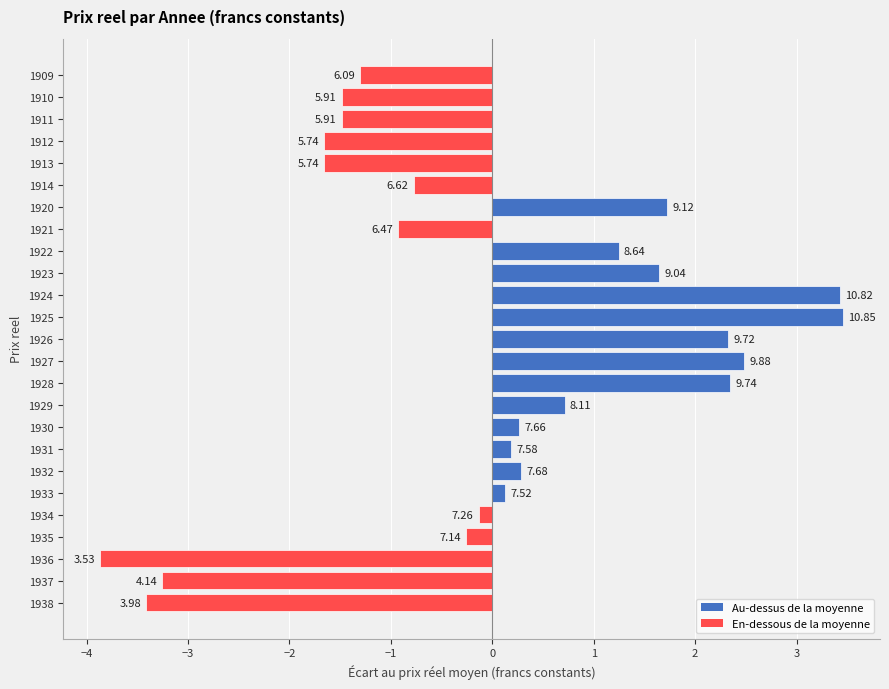

How many bars are there in total?

25